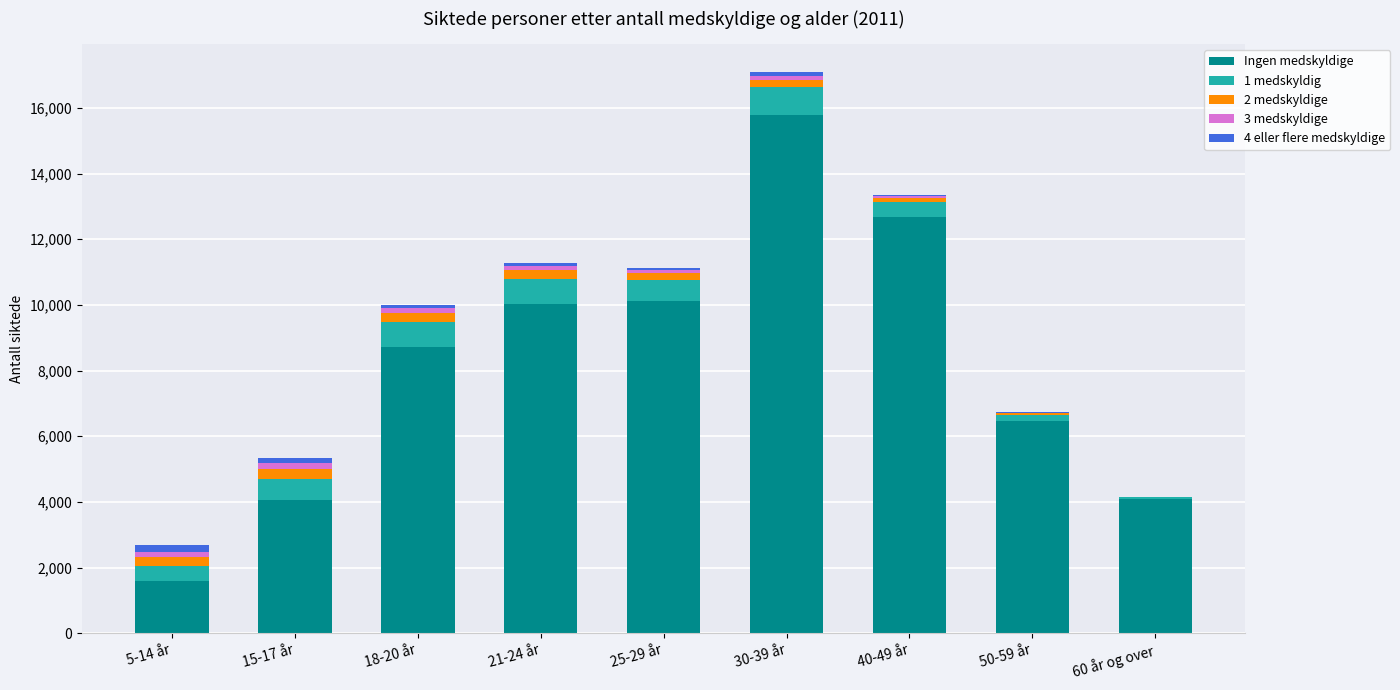

Are the bars grouped side by side (vs. stacked)?

No